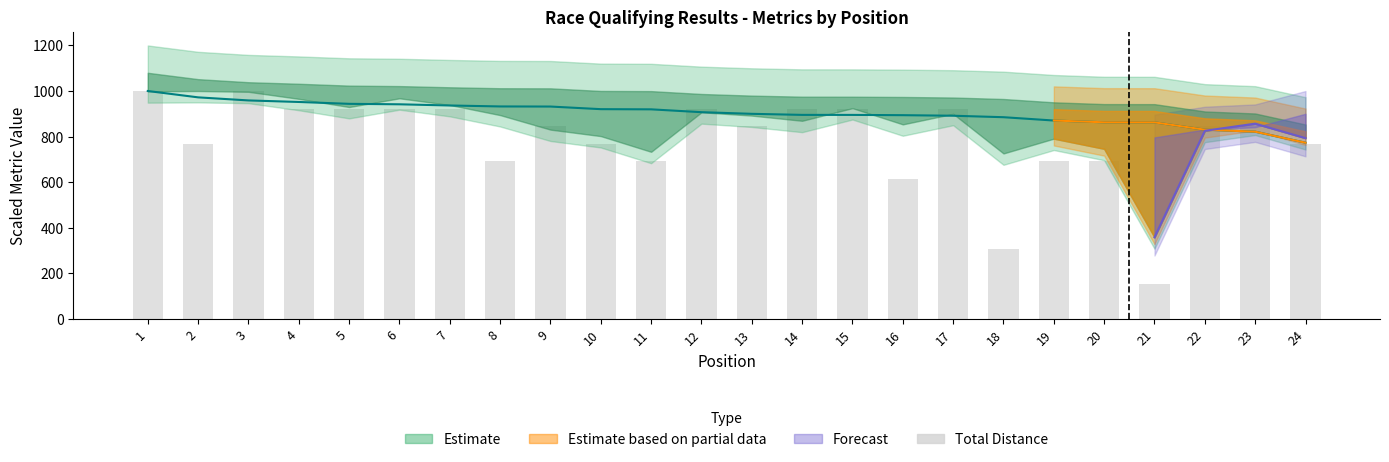

Are the bars grouped side by side (vs. stacked)?

No